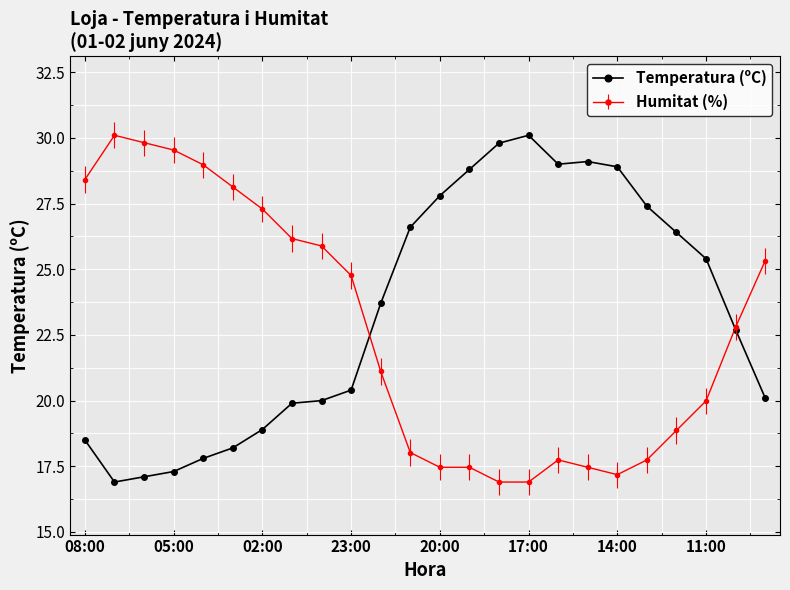

True or false: Temperatura (ºC) has more than 0 interior local peaks.

True